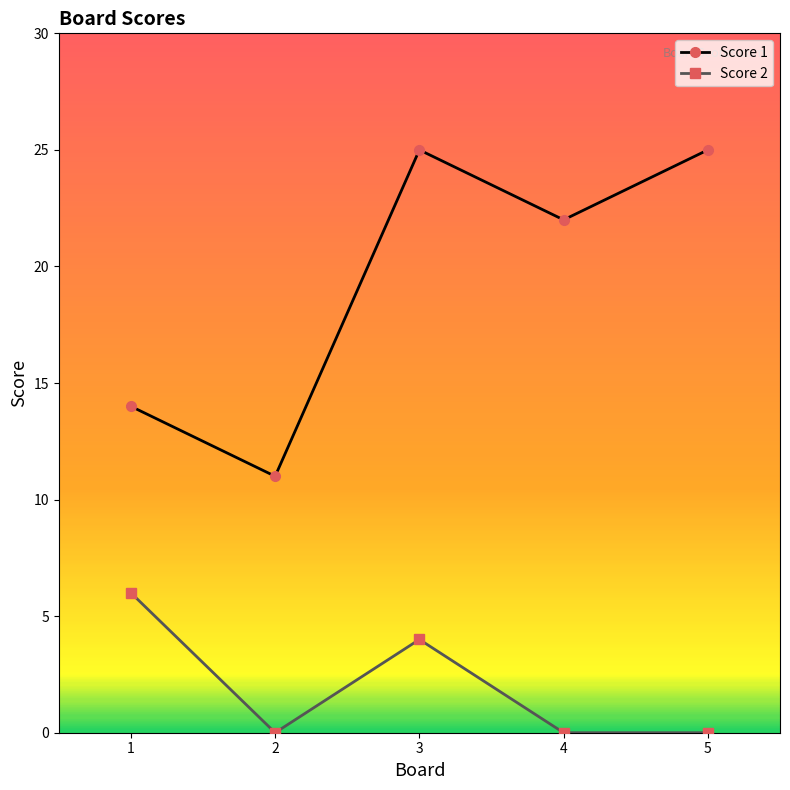

List the series in order of their overall mean, lowest first.

Score 2, Score 1